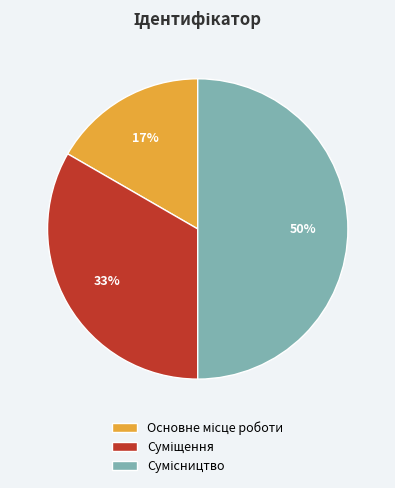

Count the number of slices in the pie.

3